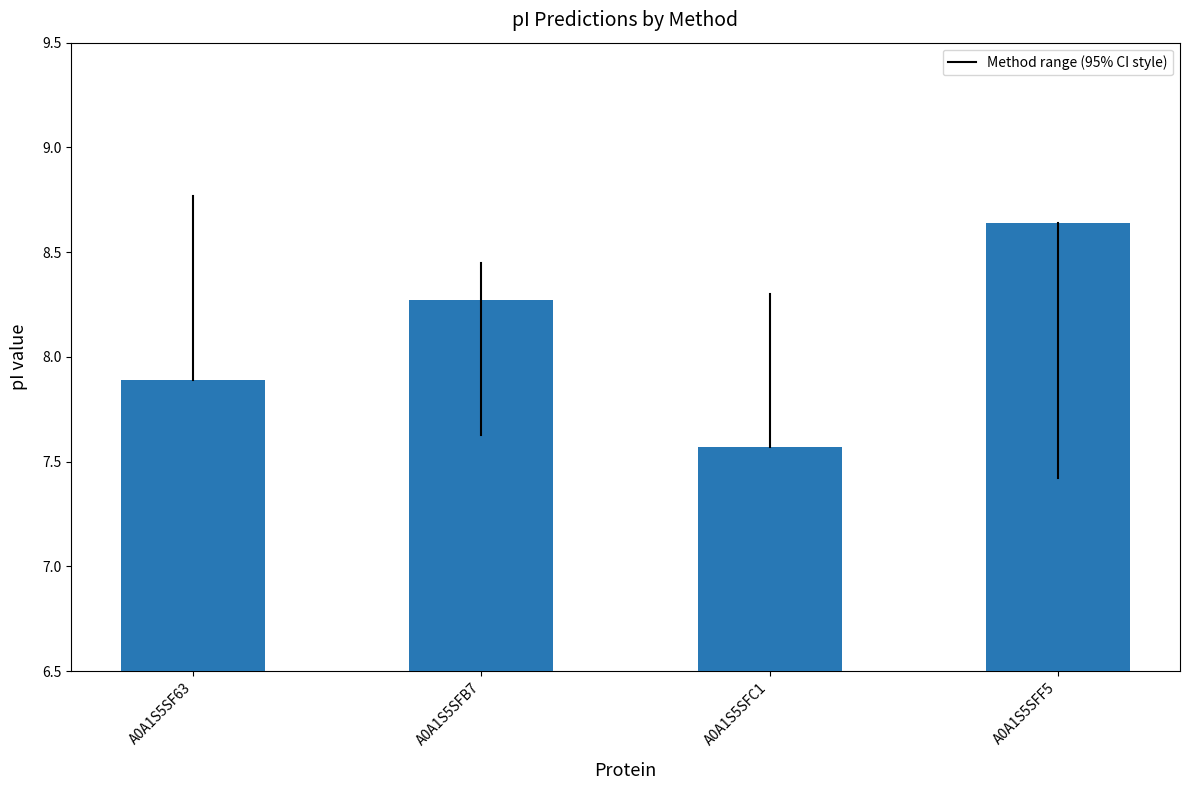

What is the label of the 4th bar from the left?

A0A1S5SFF5